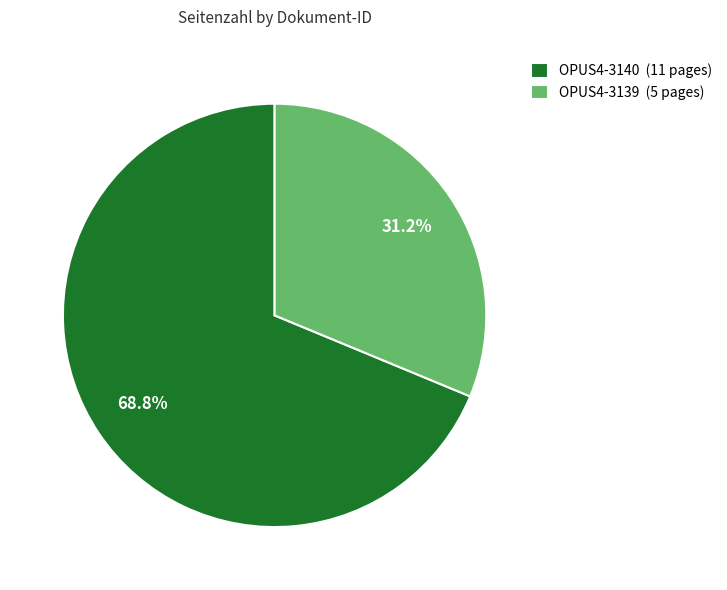

What is the total percentage of OPUS4-3140 and OPUS4-3139?

100.0%